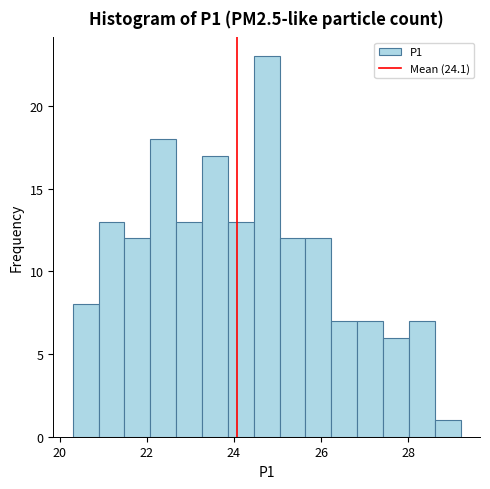

Around what value on the x-axis is the tallest bar? Give the approximate position of its centre, as read against the axis.

24.8